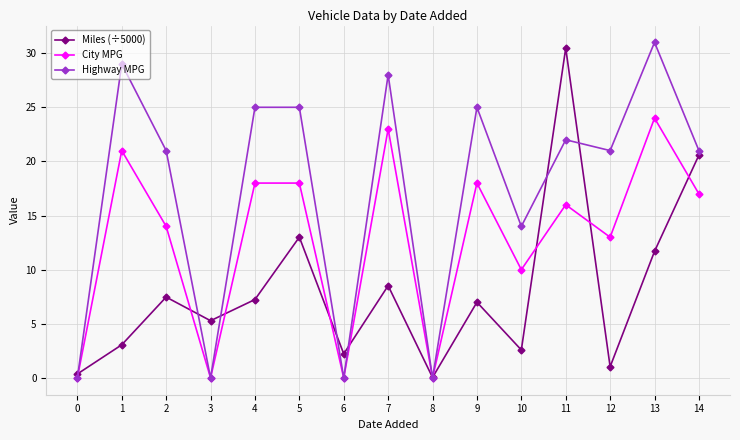

Rank the series by their maximum value, from lowest to highest.

City MPG, Miles (÷5000), Highway MPG